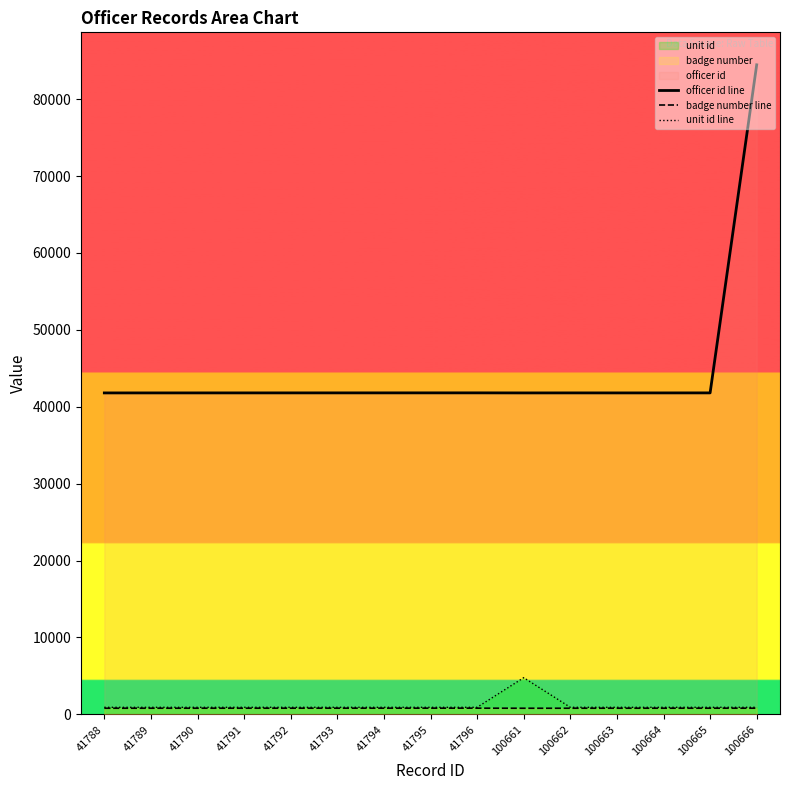

Where is unit id line nearest to the value 2848?

41791